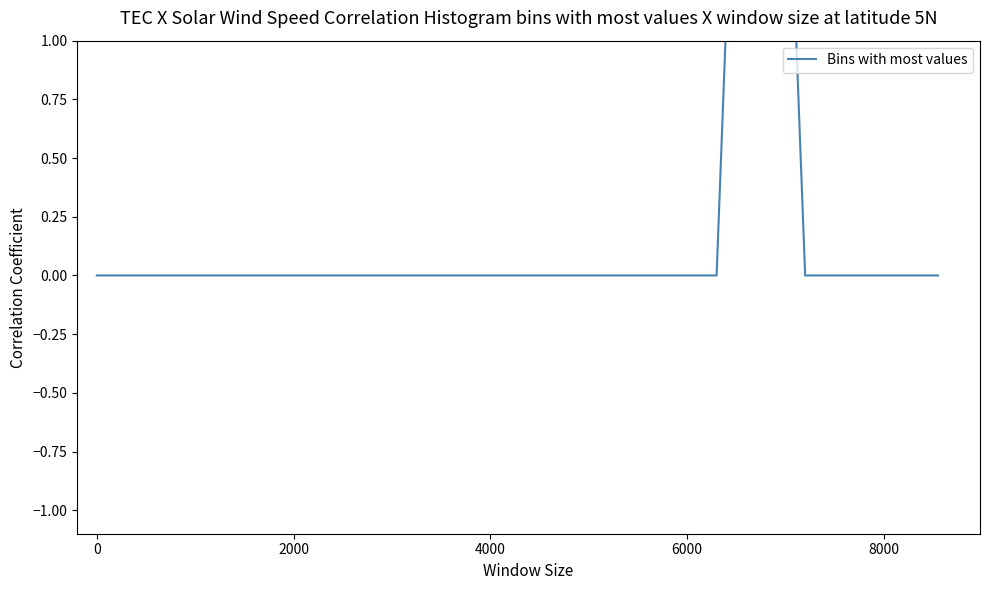

What is the label of the 3rd point from the left?

2000